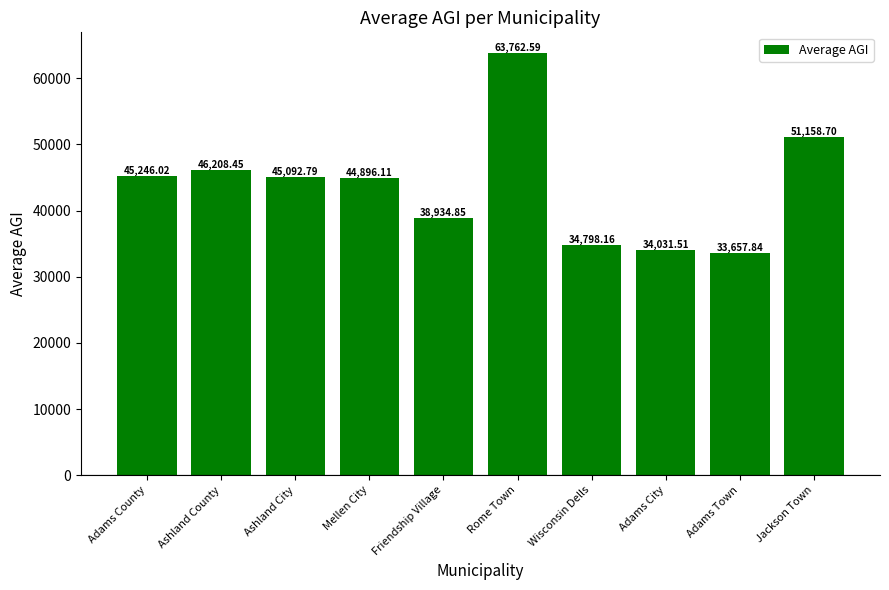

Are the bars grouped side by side (vs. stacked)?

No